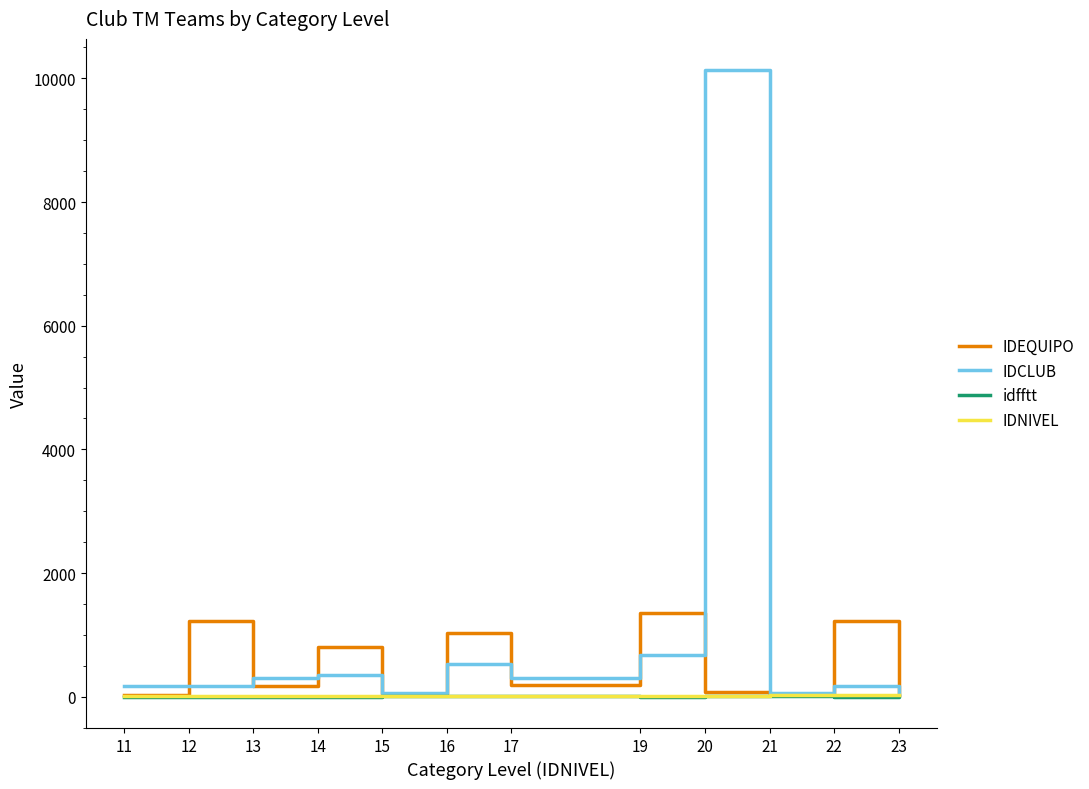

What is the spread (max minus min) of values at 21?

57